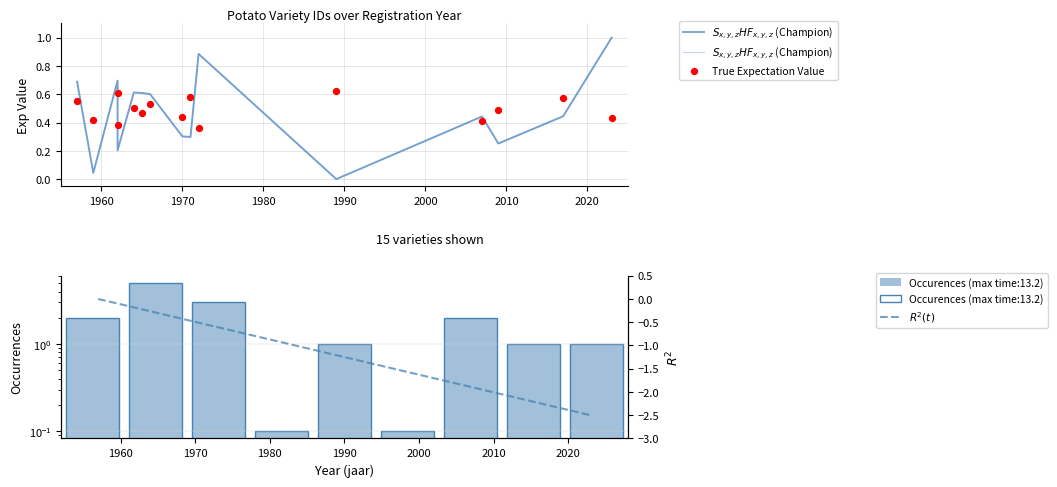

Which has a higher value, 2009 or 2007?

2007